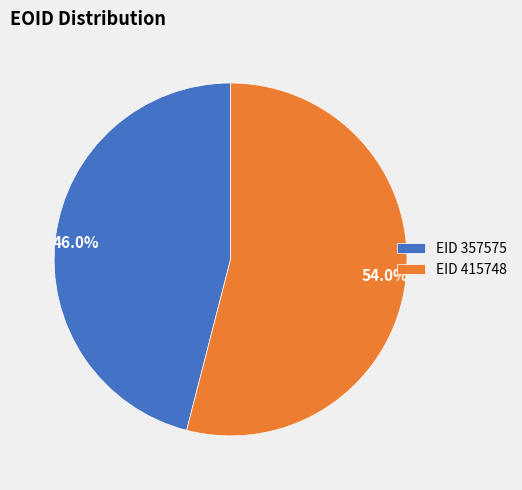

Is there any slice that represents more than half of the pie?

Yes